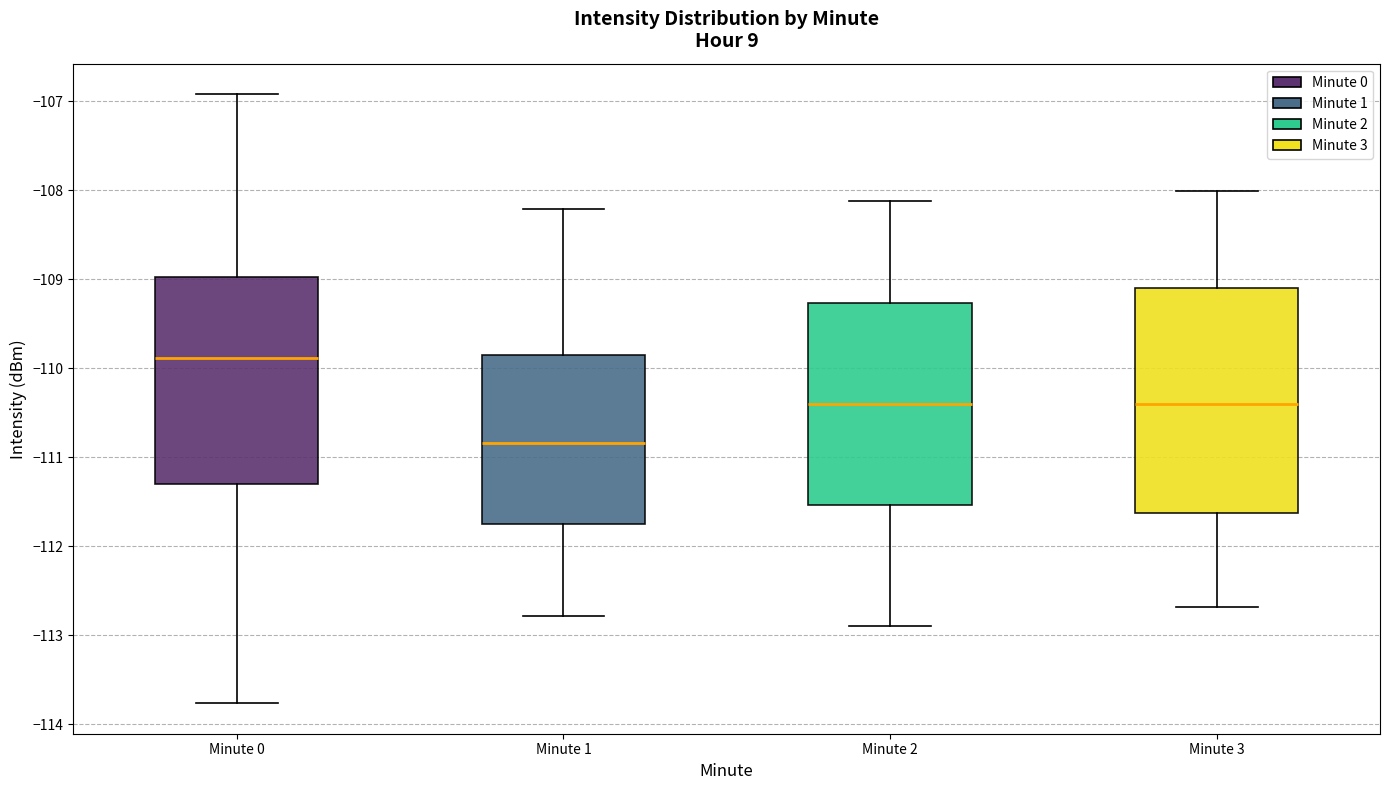

Reading left to right, read every box against the y-axis: the position of its median line, the range the box covers, and the ends of its whiskers. The values are not printed on the chart, so give them approximately, as read against the axis.

Minute 0: median -109.9, box -111.3 to -109.0, whiskers -113.8 to -106.9
Minute 1: median -110.8, box -111.7 to -109.9, whiskers -112.8 to -108.2
Minute 2: median -110.4, box -111.5 to -109.3, whiskers -112.9 to -108.1
Minute 3: median -110.4, box -111.6 to -109.1, whiskers -112.7 to -108.0